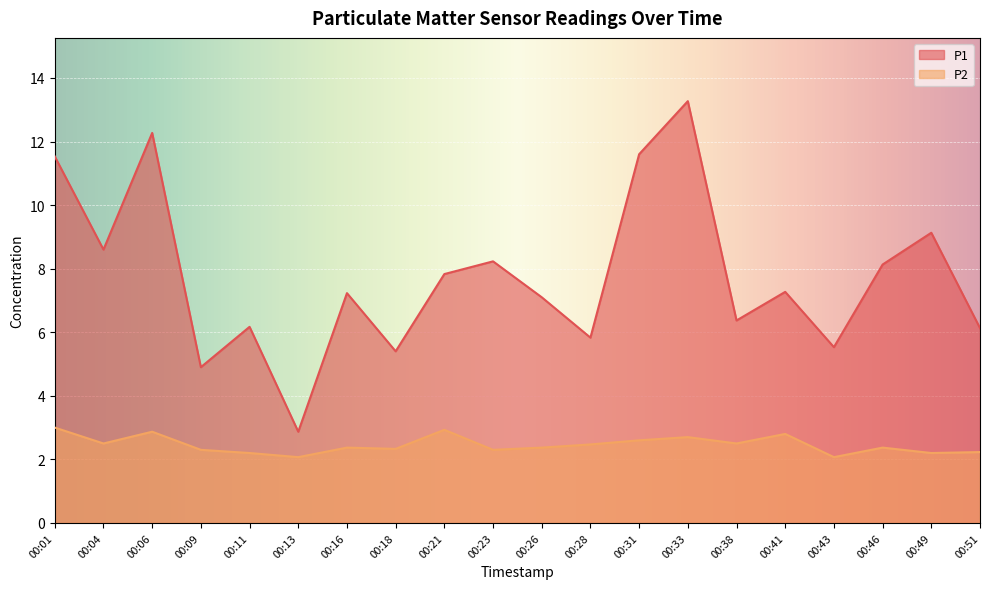

What is the sum of the P1 values at 00:13 and 00:21?

10.7